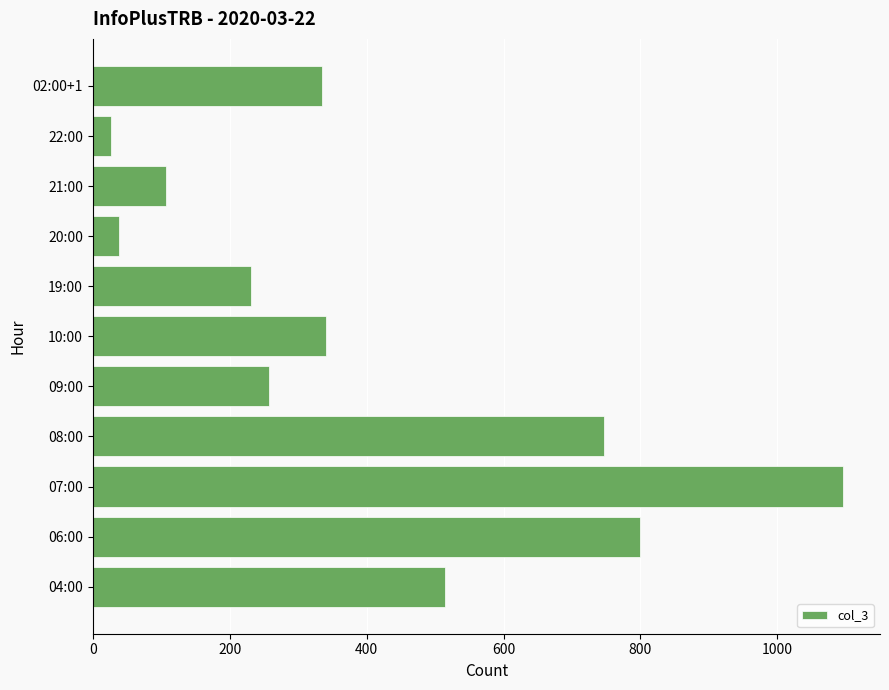

Does the chart contain stacked bars?

No